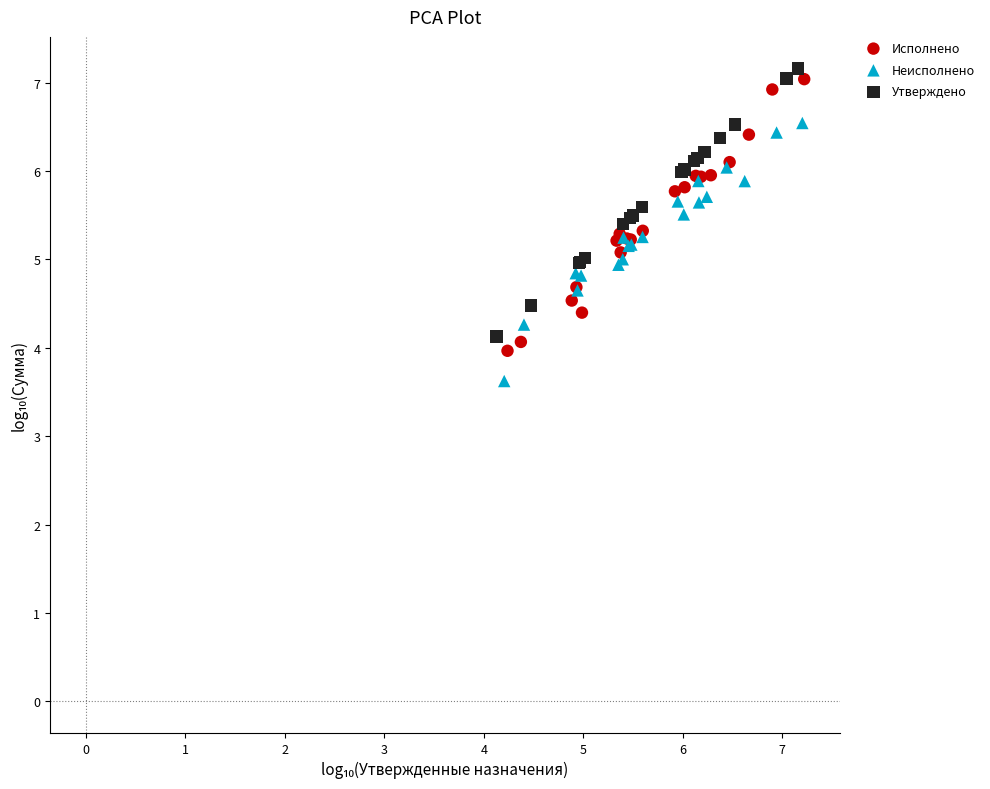

Which series reaches the minimum Y coordinate?

Неисполнено